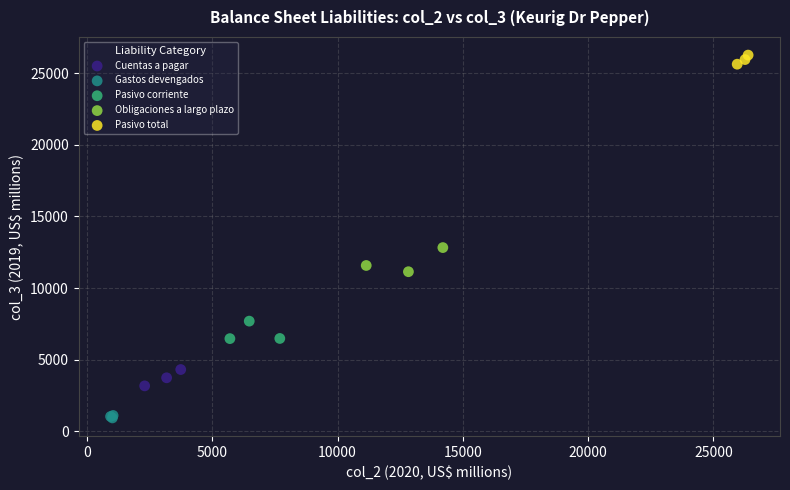

Which series contains the highest Y value?

Pasivo total